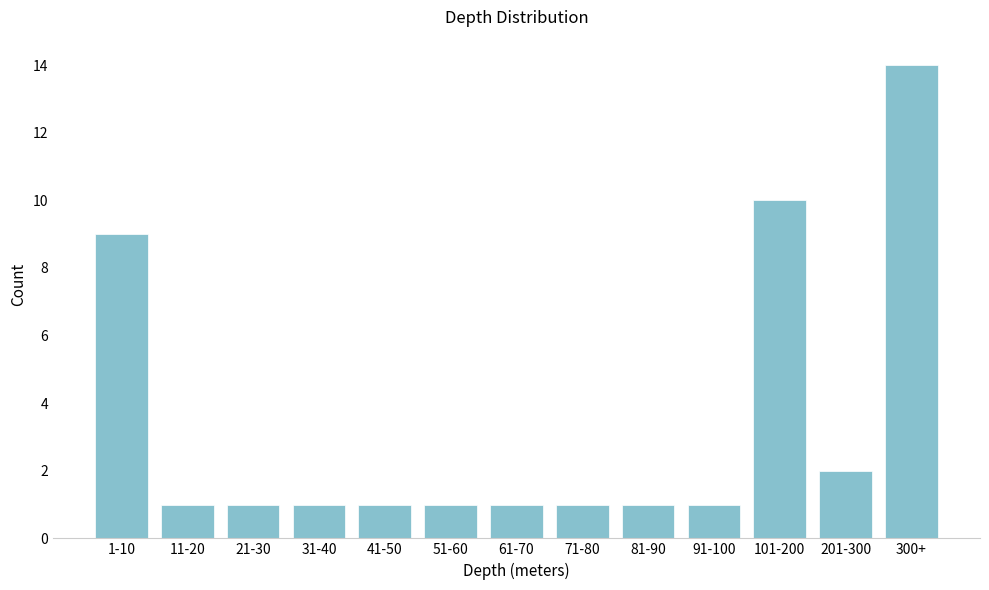

Reading left to right, extract all data points from this chart.

9	1	1	1	1	1	1	1	1	1	10	2	14